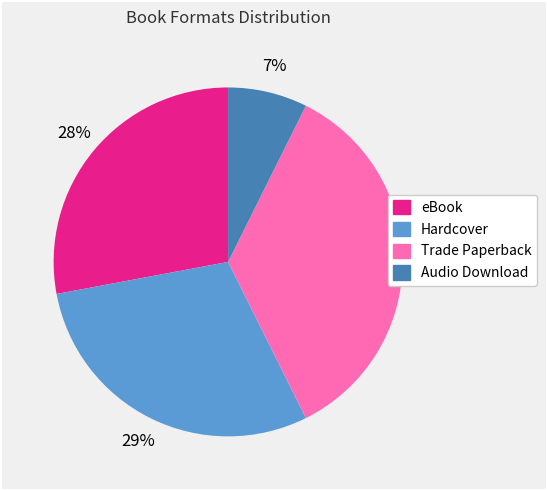

Which category has the smallest portion of the pie?

Audio Download